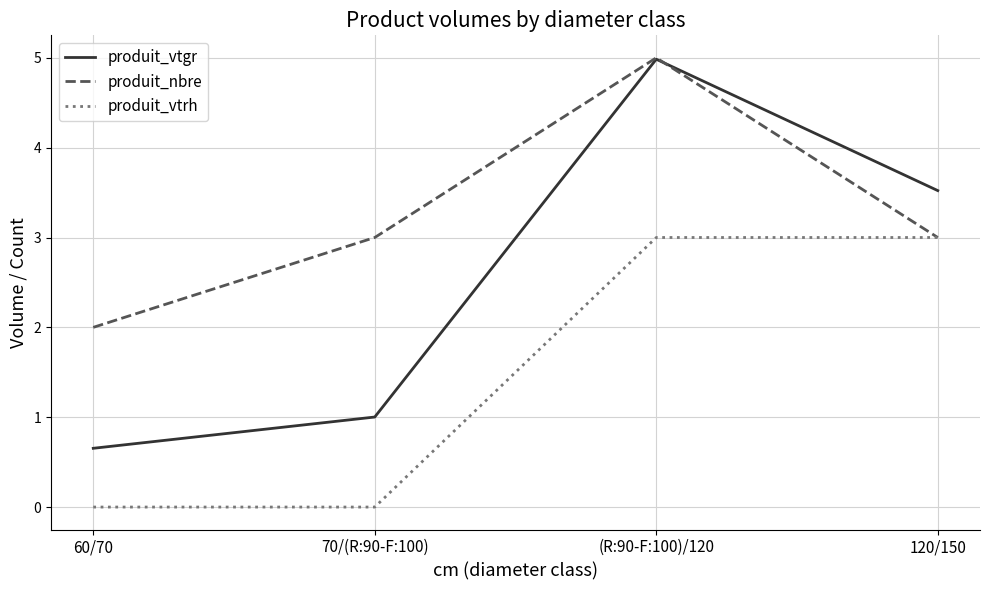

What is the sum of all produit_vtrh values?

6.0